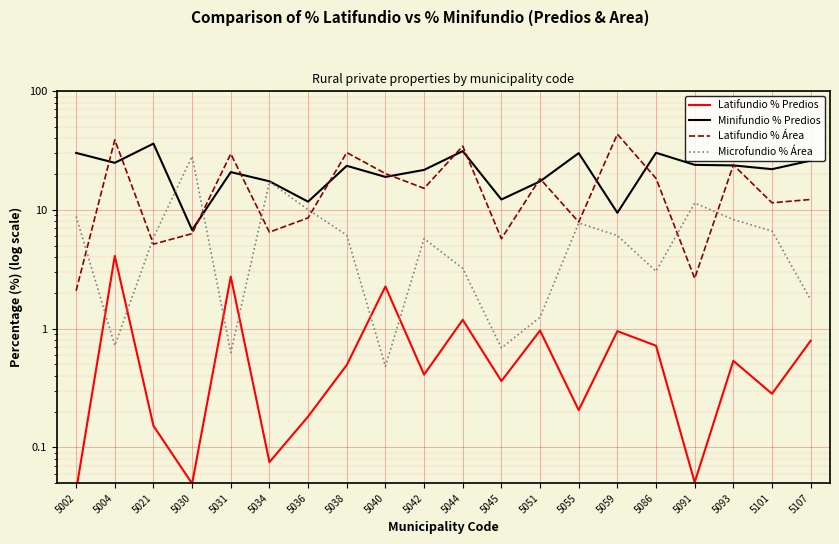

Which series ends up on top after the final intersection of Minifundio % Predios and Microfundio % Área?

Minifundio % Predios